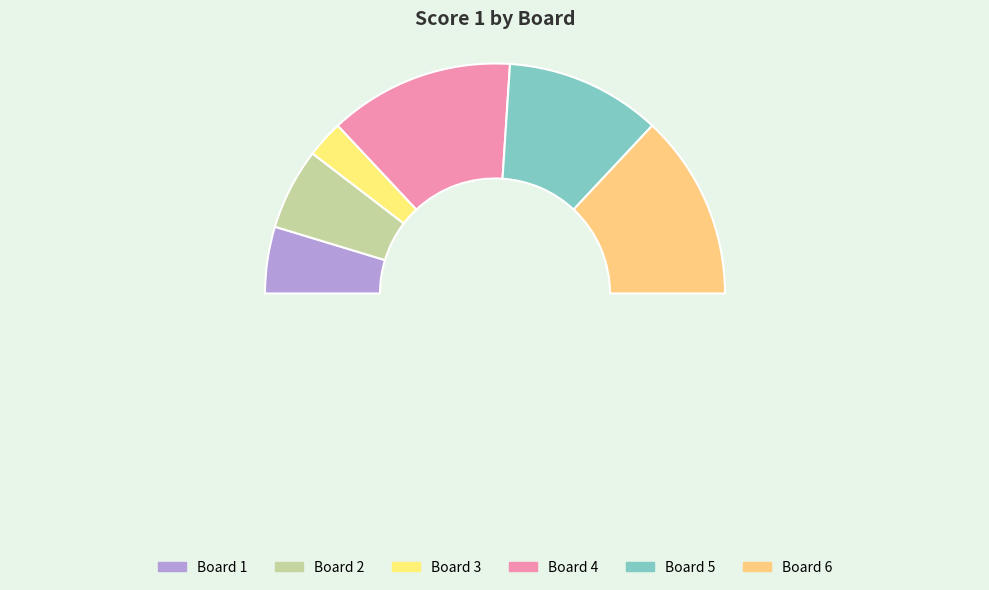

What percentage is the 4 slice, to the nearest percent?

26%